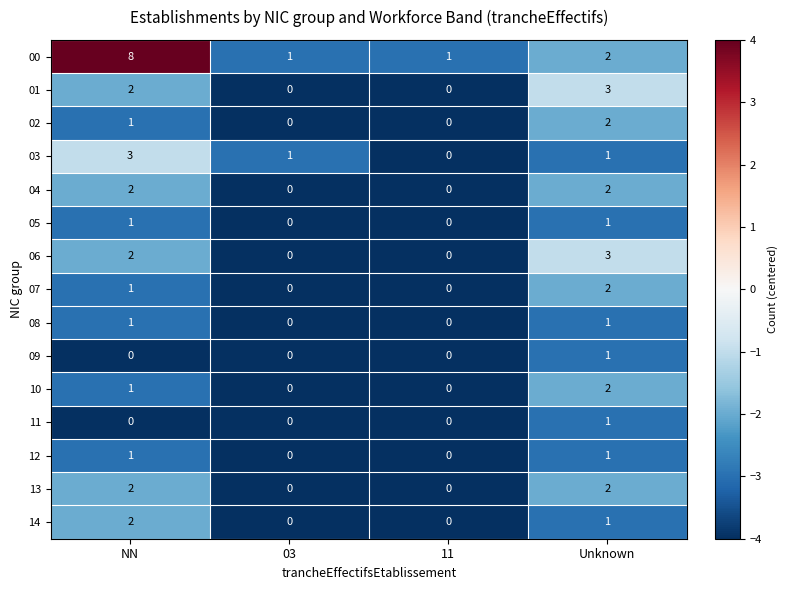

Which category has the highest value in the 02 series?

Unknown